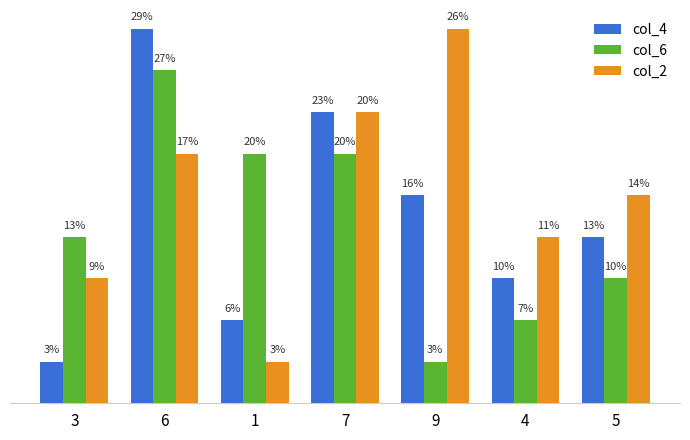

Does the chart contain any negative values?

No